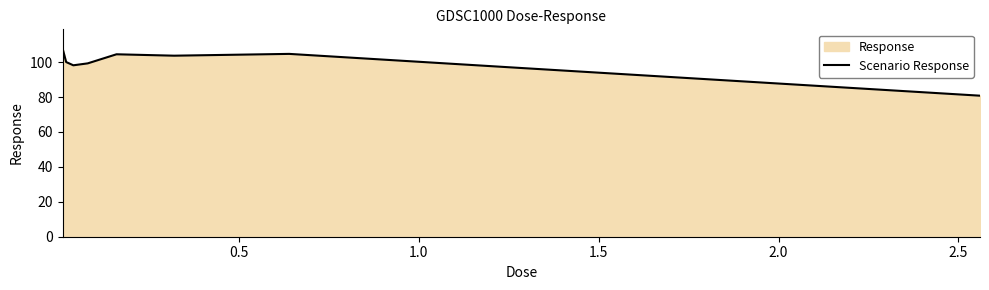

What is the greatest value displayed?

108.0